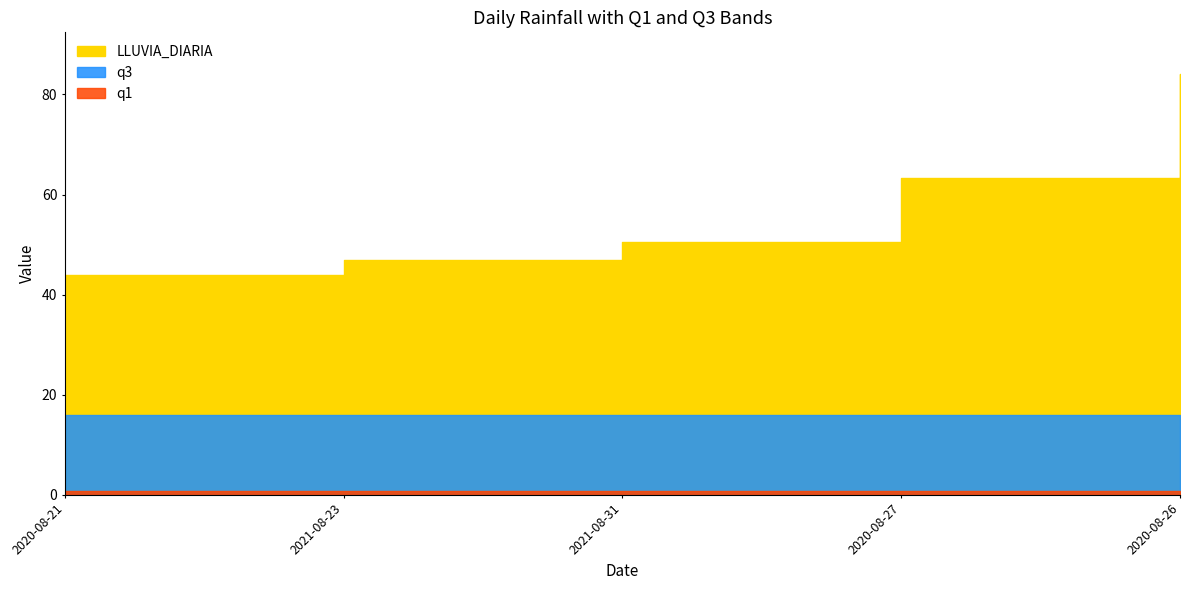

True or false: q1 and q3 intersect in this chart.

False